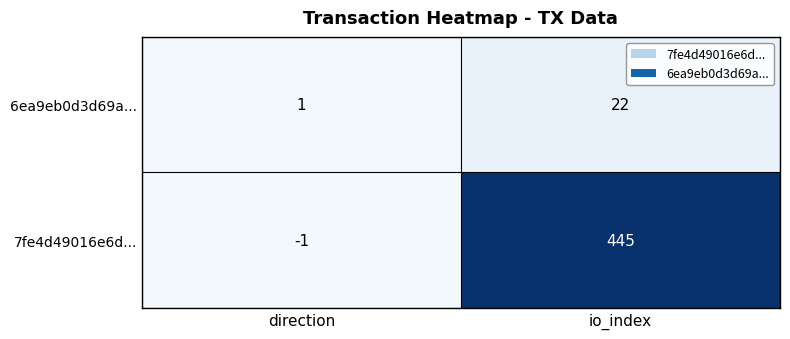

How many series are shown in this chart?

2